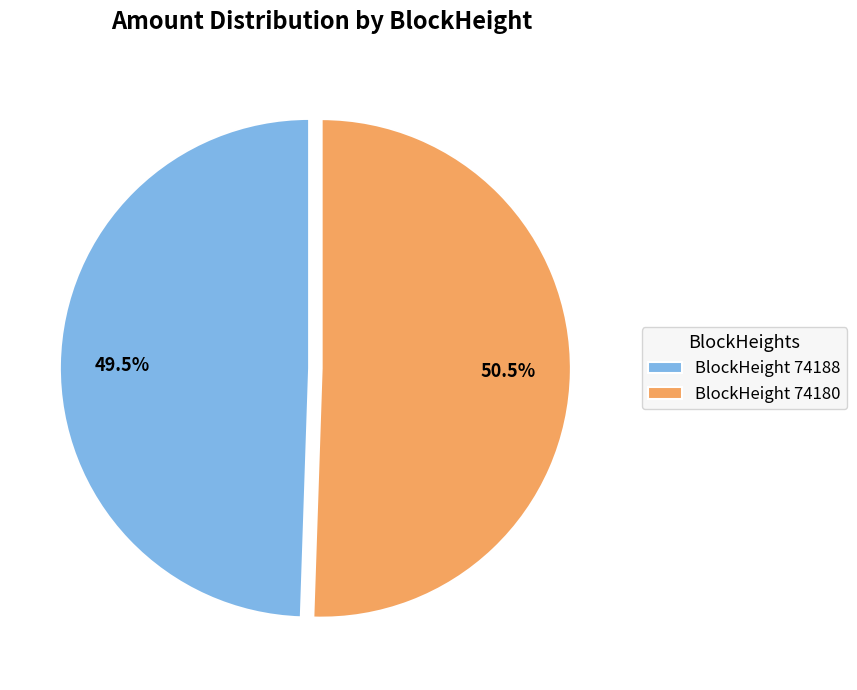

Is there a majority slice in this chart?

Yes